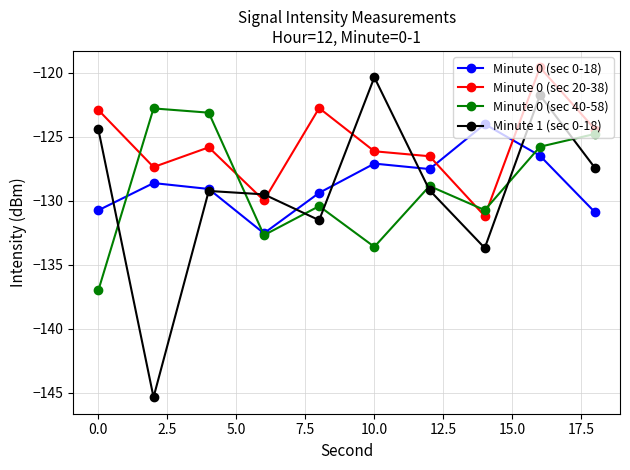

How many intersections are there between Minute 0 (sec 20-38) and Minute 0 (sec 0-18)?

2